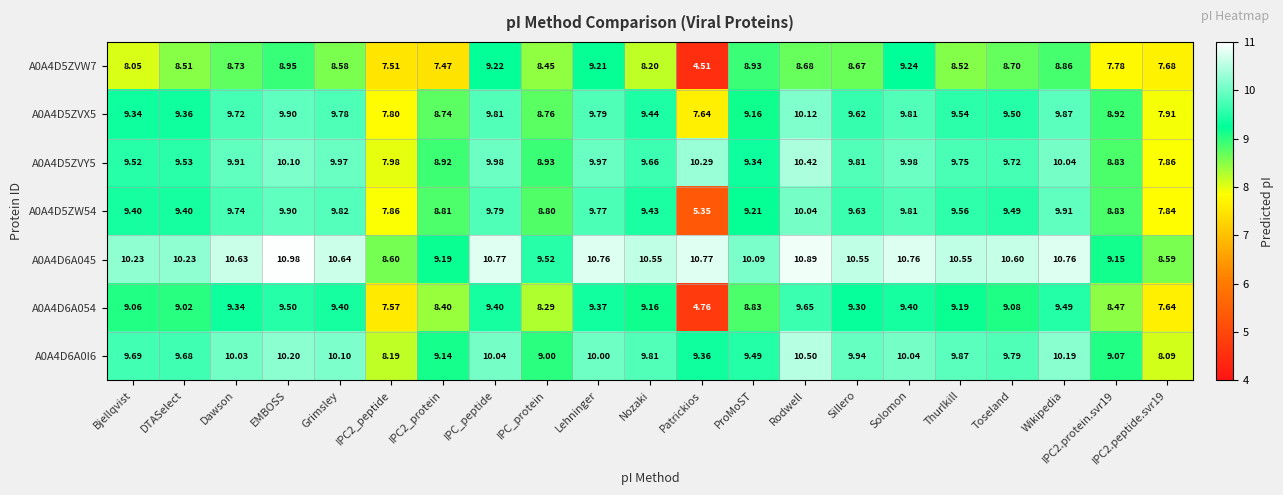

Which category has the highest value in the A0A4D6A0I6 series?

Rodwell